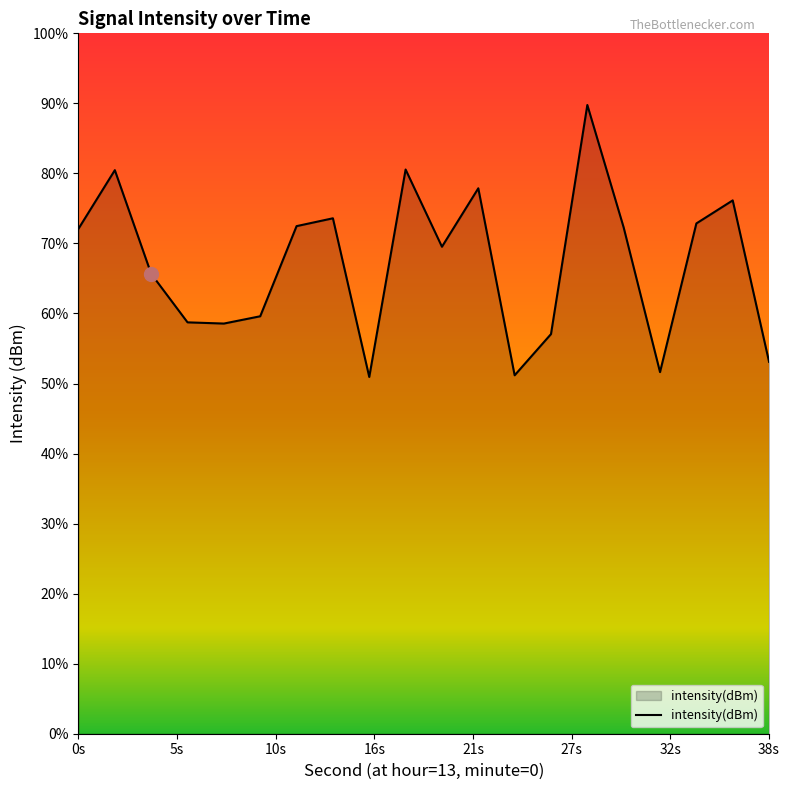

True or false: there are more than 0 points higher than both neighbors.

True